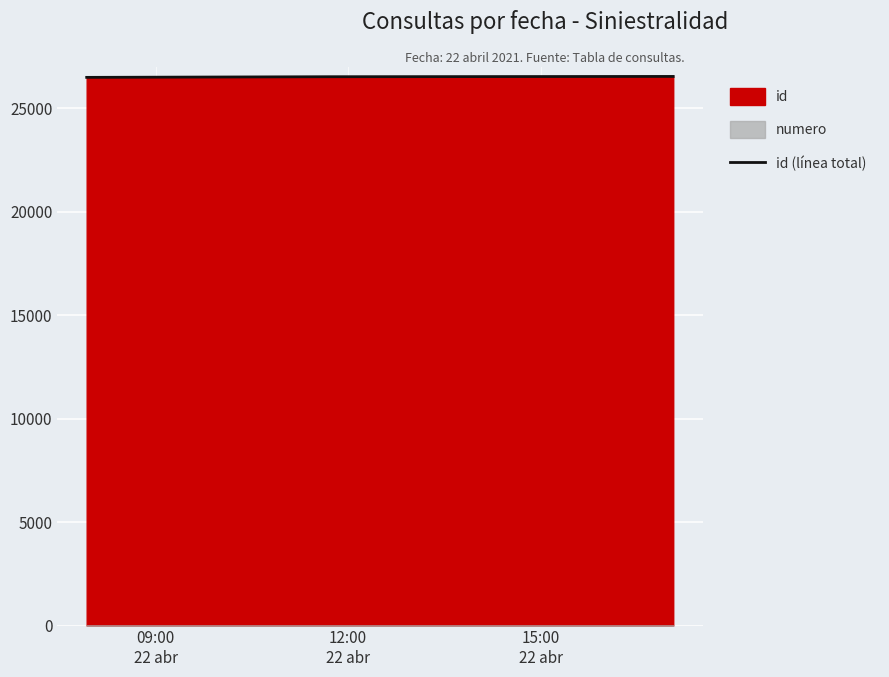

What is the highest value of the id (línea total) series?

26544